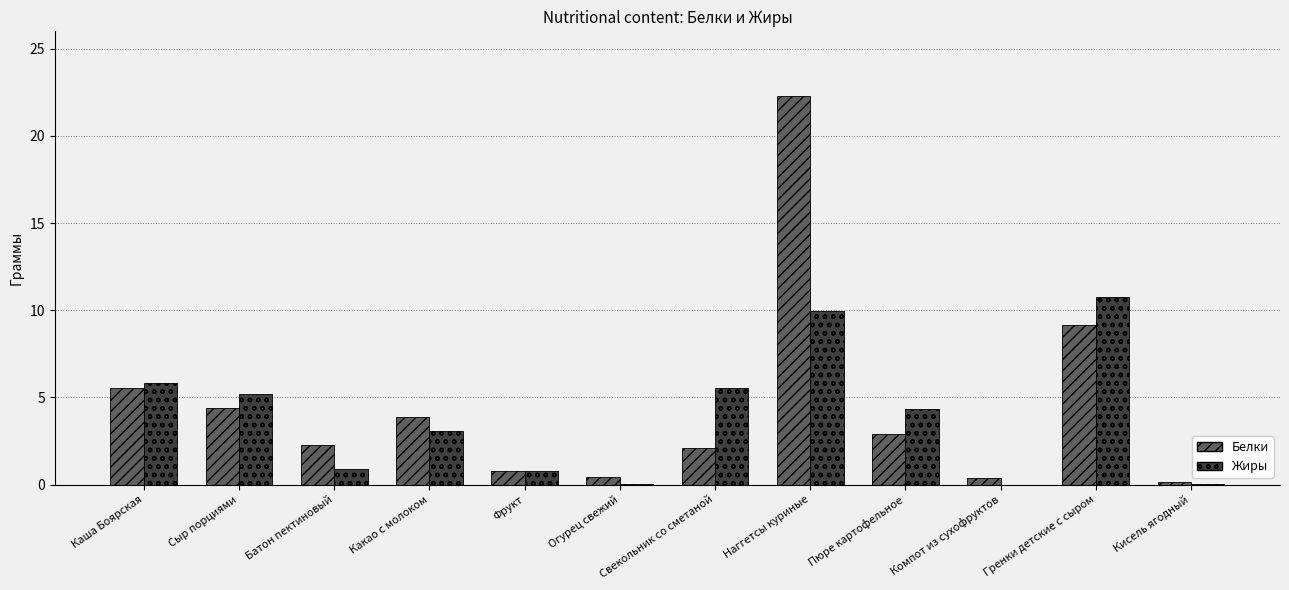

Count the number of categories in the chart.

12